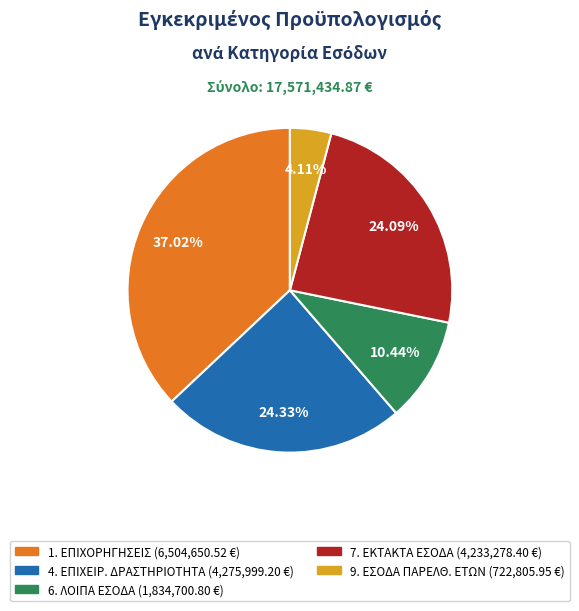

Does any single category account for the majority?

No